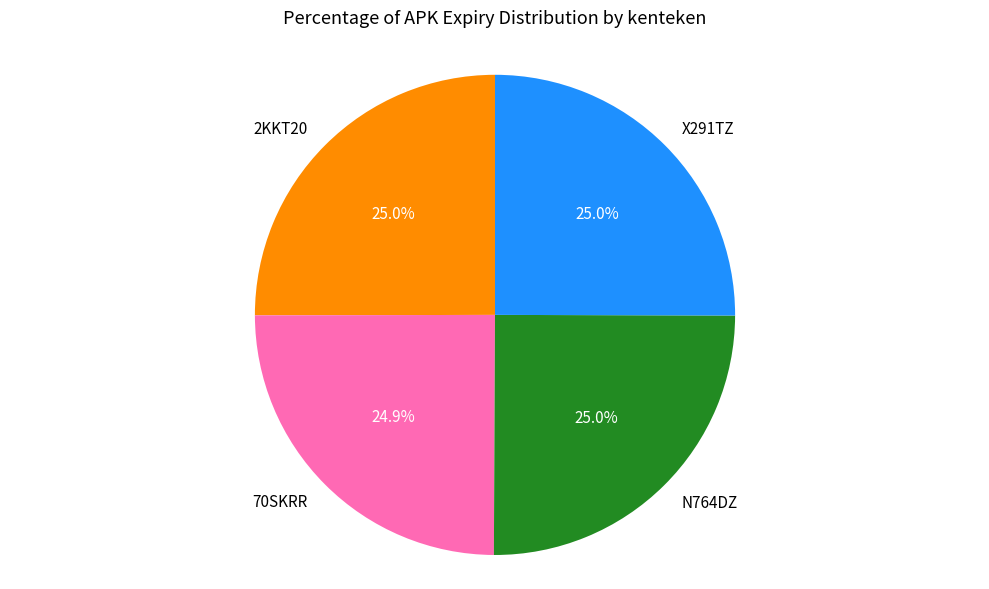

To the nearest percent, what percentage of the pie is X291TZ?

25%